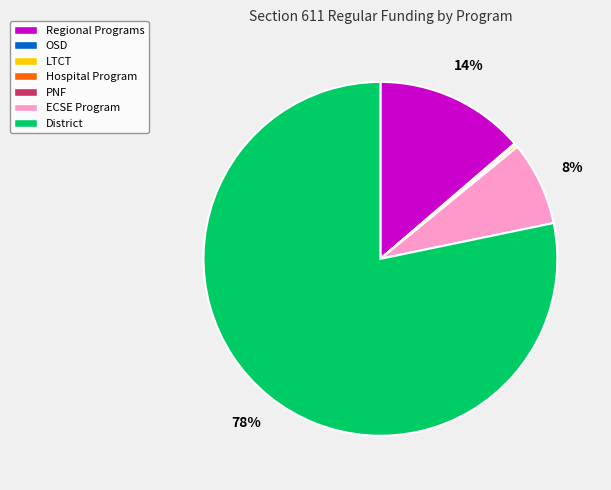

What percentage is the Regional Programs slice, to the nearest percent?

14%